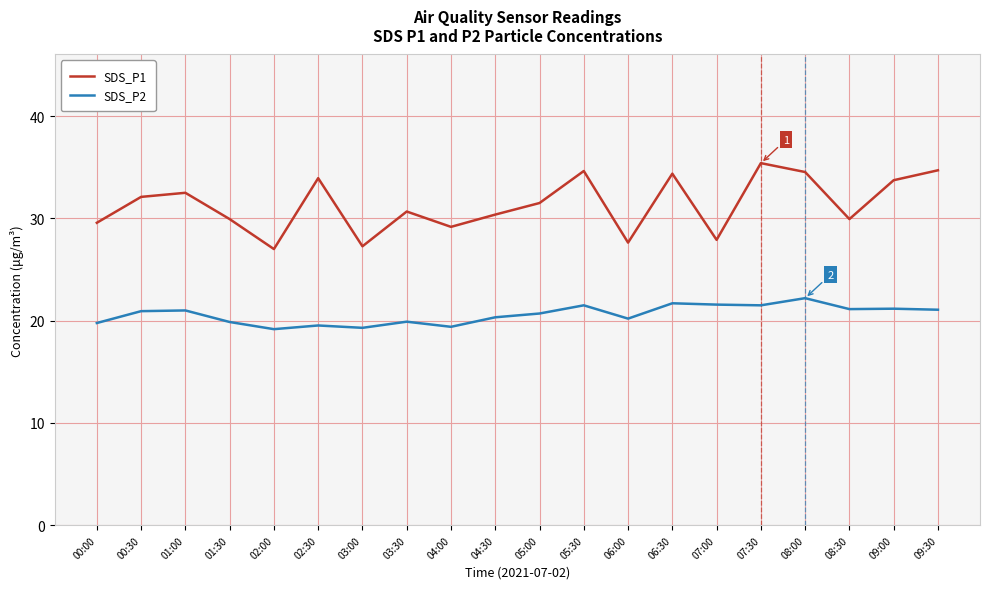

What is the highest value of the SDS_P2 series?

22.2